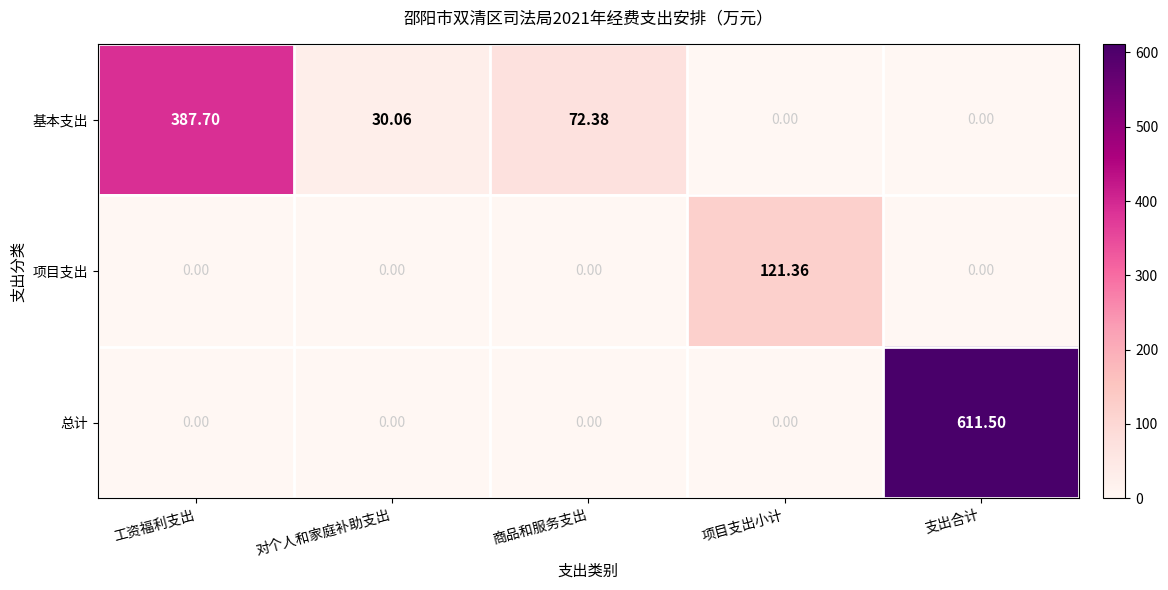

How many data points does each series have?

5